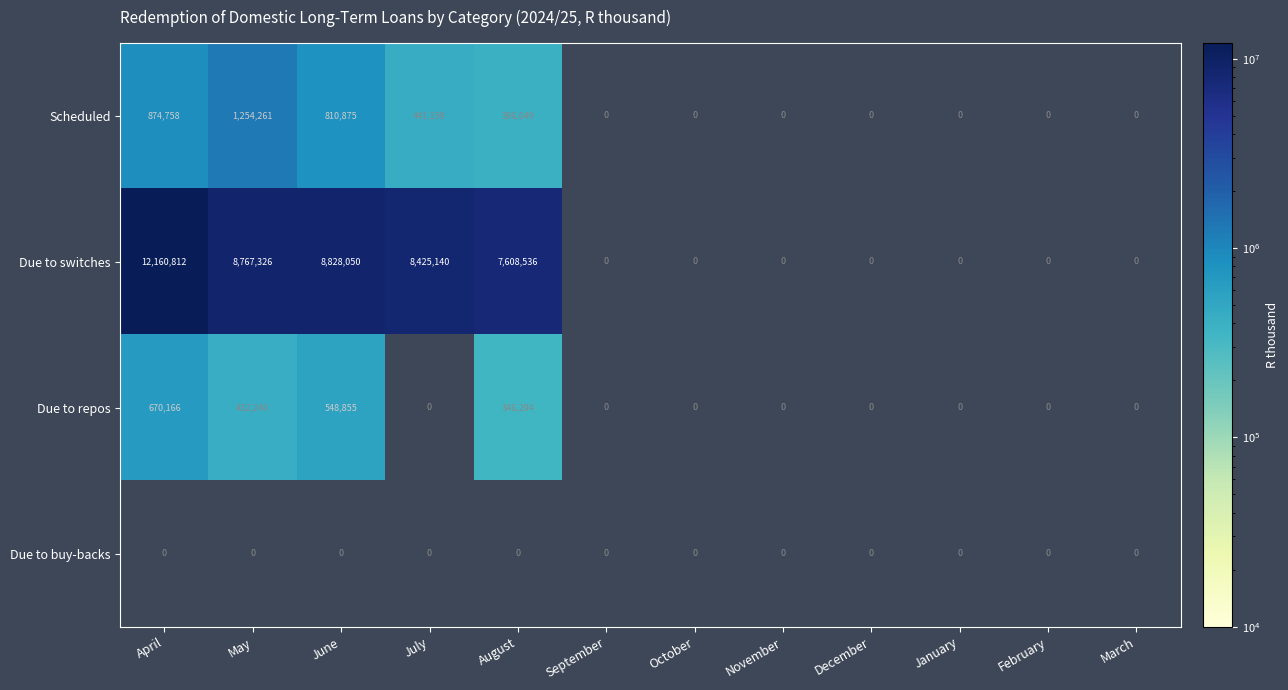

The value of Scheduled at October is 0. True or false?

True